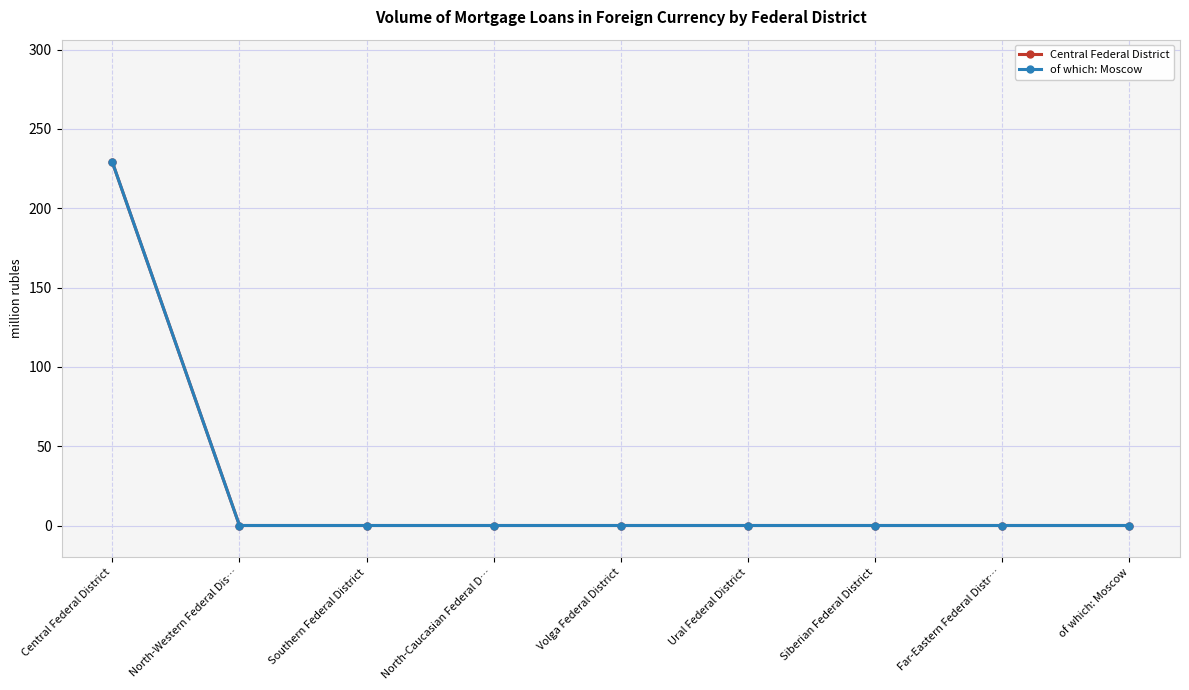

What is the sum of the Central Federal District values at Central Federal District and Ural Federal District?

229